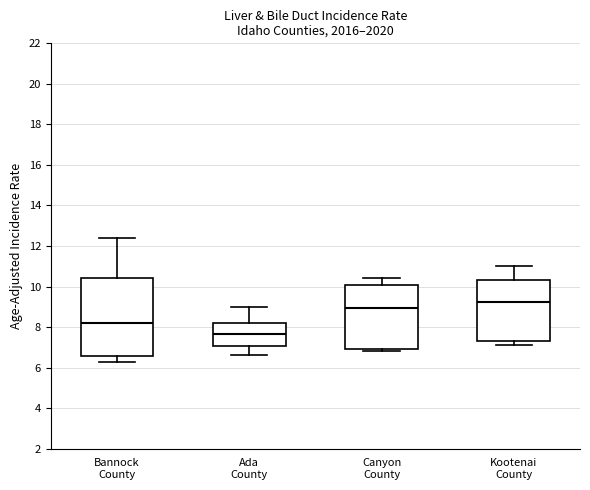

Which box is the tallest, from its lower edge to its upper edge?

Bannock County